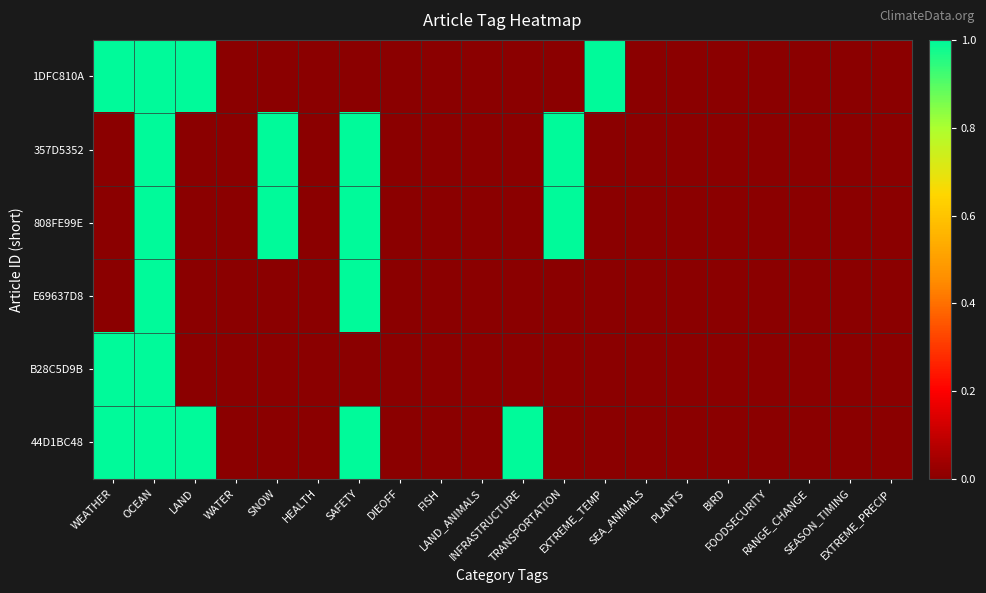

Reading left to right, list all the values displayed in this chart.

1DFC810A: WEATHER=1	OCEAN=1	LAND=1	WATER=0	SNOW=0	HEALTH=0	SAFETY=0	DIEOFF=0	FISH=0	LAND_ANIMALS=0	INFRASTRUCTURE=0	TRANSPORTATION=0	EXTREME_TEMP=1	SEA_ANIMALS=0	PLANTS=0	BIRD=0	FOODSECURITY=0	RANGE_CHANGE=0	SEASON_TIMING=0	EXTREME_PRECIP=0
357D5352: WEATHER=0	OCEAN=1	LAND=0	WATER=0	SNOW=1	HEALTH=0	SAFETY=1	DIEOFF=0	FISH=0	LAND_ANIMALS=0	INFRASTRUCTURE=0	TRANSPORTATION=1	EXTREME_TEMP=0	SEA_ANIMALS=0	PLANTS=0	BIRD=0	FOODSECURITY=0	RANGE_CHANGE=0	SEASON_TIMING=0	EXTREME_PRECIP=0
808FE99E: WEATHER=0	OCEAN=1	LAND=0	WATER=0	SNOW=1	HEALTH=0	SAFETY=1	DIEOFF=0	FISH=0	LAND_ANIMALS=0	INFRASTRUCTURE=0	TRANSPORTATION=1	EXTREME_TEMP=0	SEA_ANIMALS=0	PLANTS=0	BIRD=0	FOODSECURITY=0	RANGE_CHANGE=0	SEASON_TIMING=0	EXTREME_PRECIP=0
E69637D8: WEATHER=0	OCEAN=1	LAND=0	WATER=0	SNOW=0	HEALTH=0	SAFETY=1	DIEOFF=0	FISH=0	LAND_ANIMALS=0	INFRASTRUCTURE=0	TRANSPORTATION=0	EXTREME_TEMP=0	SEA_ANIMALS=0	PLANTS=0	BIRD=0	FOODSECURITY=0	RANGE_CHANGE=0	SEASON_TIMING=0	EXTREME_PRECIP=0
B28C5D9B: WEATHER=1	OCEAN=1	LAND=0	WATER=0	SNOW=0	HEALTH=0	SAFETY=0	DIEOFF=0	FISH=0	LAND_ANIMALS=0	INFRASTRUCTURE=0	TRANSPORTATION=0	EXTREME_TEMP=0	SEA_ANIMALS=0	PLANTS=0	BIRD=0	FOODSECURITY=0	RANGE_CHANGE=0	SEASON_TIMING=0	EXTREME_PRECIP=0
44D1BC48: WEATHER=1	OCEAN=1	LAND=1	WATER=0	SNOW=0	HEALTH=0	SAFETY=1	DIEOFF=0	FISH=0	LAND_ANIMALS=0	INFRASTRUCTURE=1	TRANSPORTATION=0	EXTREME_TEMP=0	SEA_ANIMALS=0	PLANTS=0	BIRD=0	FOODSECURITY=0	RANGE_CHANGE=0	SEASON_TIMING=0	EXTREME_PRECIP=0